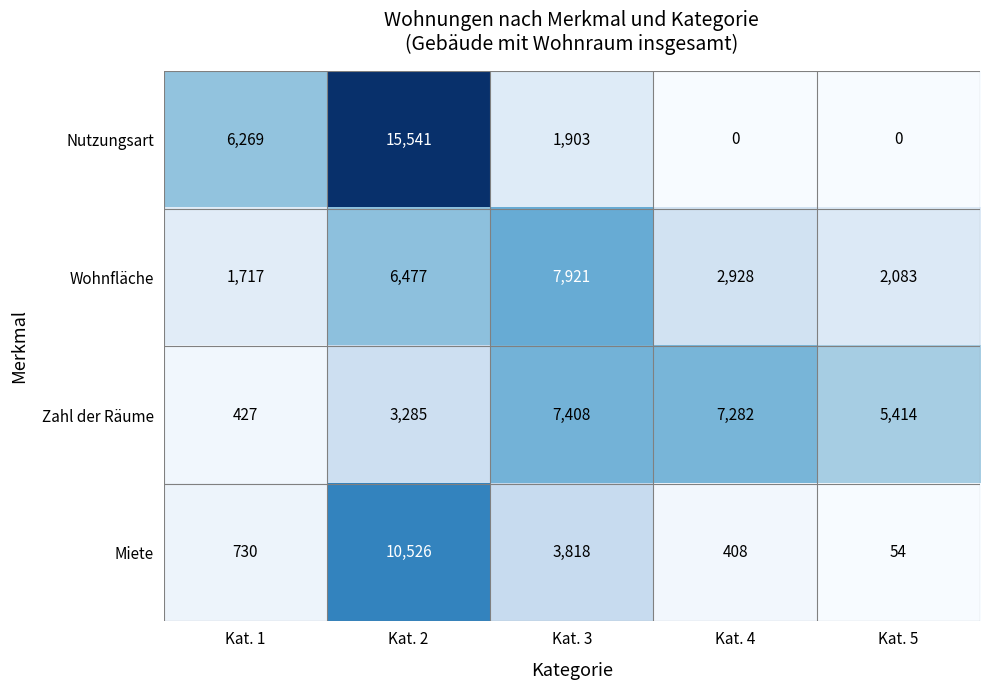

Reading left to right, list all the values displayed in this chart.

Nutzungsart: Kat. 1=6269	Kat. 2=15541	Kat. 3=1903	Kat. 4=0	Kat. 5=0
Wohnfläche: Kat. 1=1717	Kat. 2=6477	Kat. 3=7921	Kat. 4=2928	Kat. 5=2083
Zahl der Räume: Kat. 1=427	Kat. 2=3285	Kat. 3=7408	Kat. 4=7282	Kat. 5=5414
Miete: Kat. 1=730	Kat. 2=10526	Kat. 3=3818	Kat. 4=408	Kat. 5=54